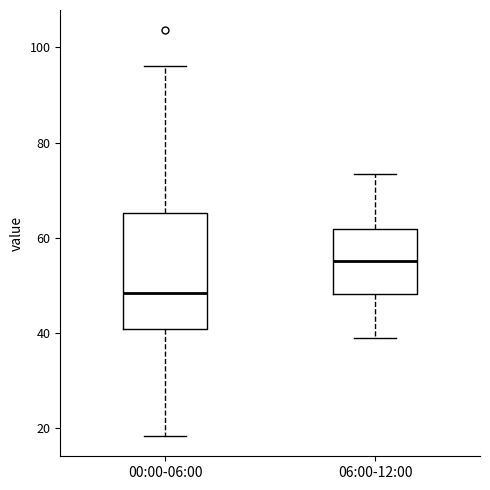

Which box is the tallest, from its lower edge to its upper edge?

00:00-06:00